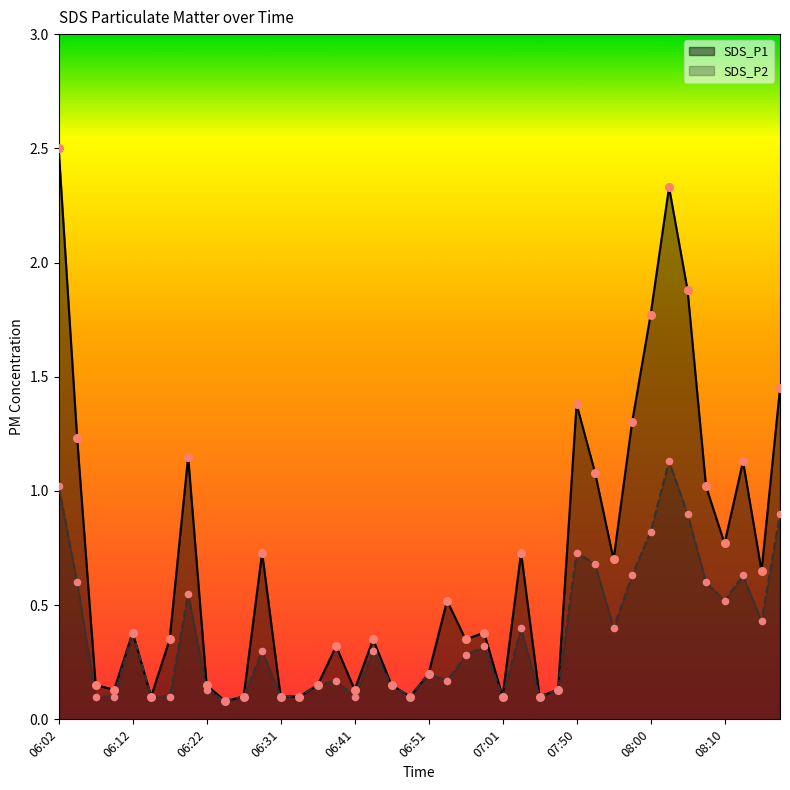

Which series contains the lowest Y value?

SDS_P1